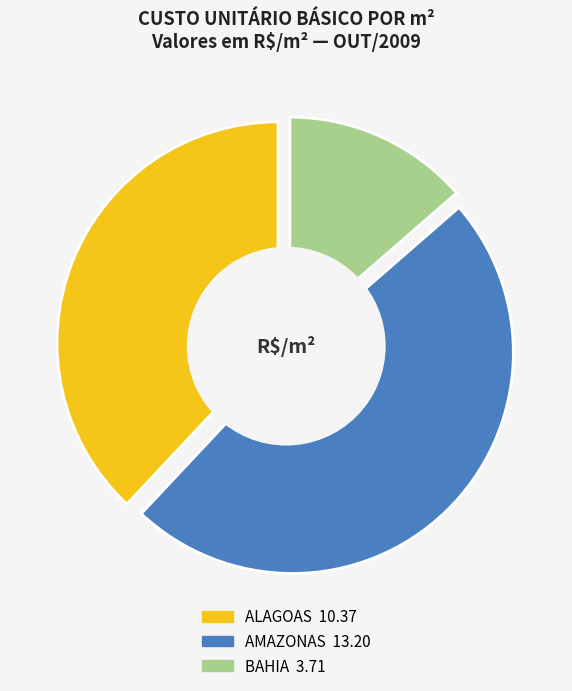

Is the sum of BAHIA and ALAGOAS greater than half?

Yes